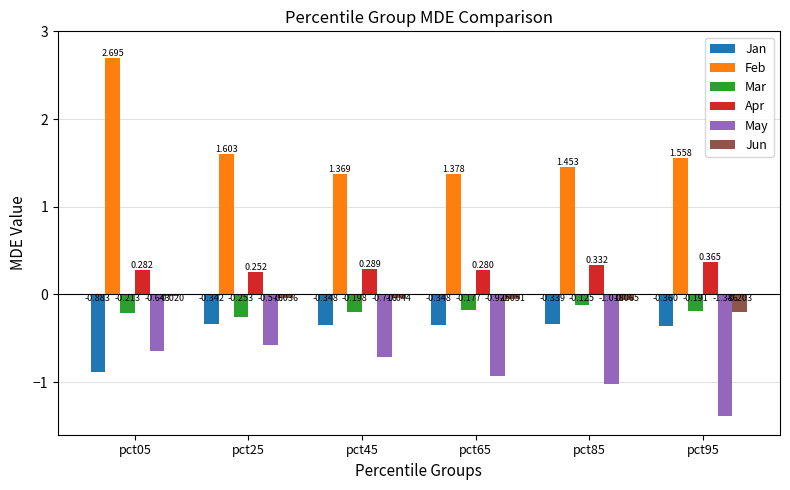

The value of Feb at pct95 is 1.6. True or false?

True